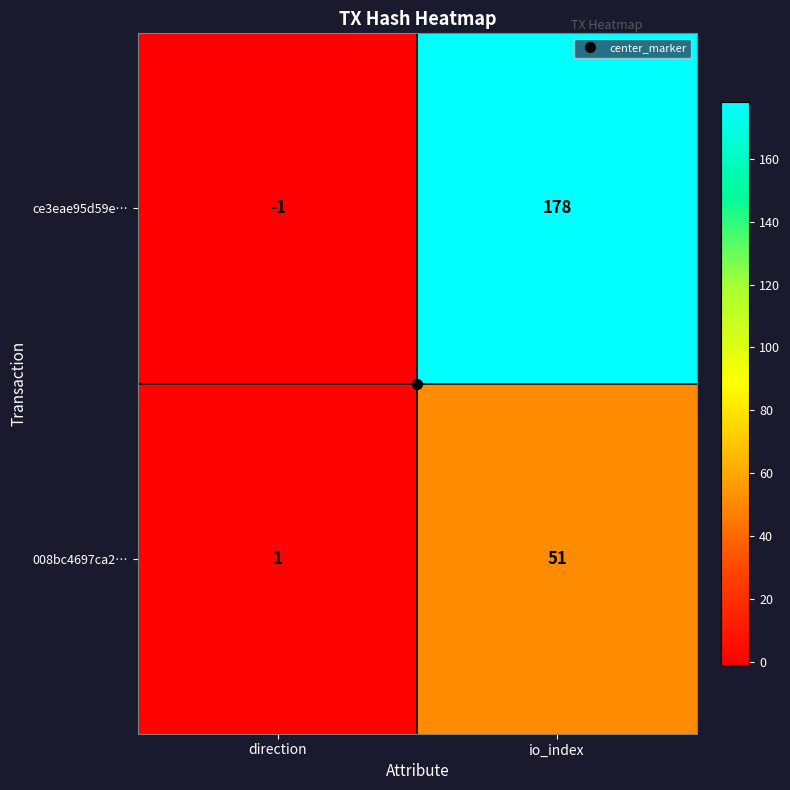

At how many categories does at least one series exceed 58?

1